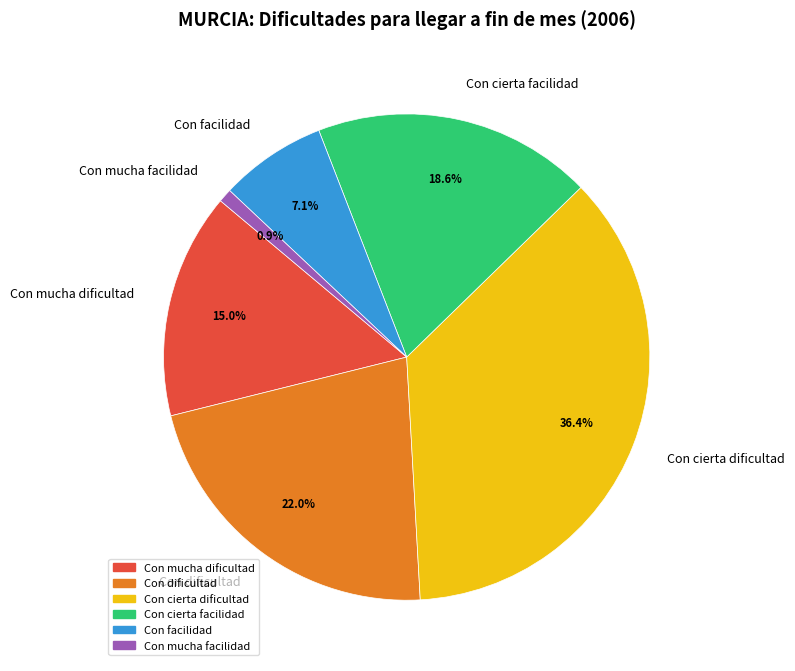

True or false: Con cierta facilidad accounts for 19% of the total.

True